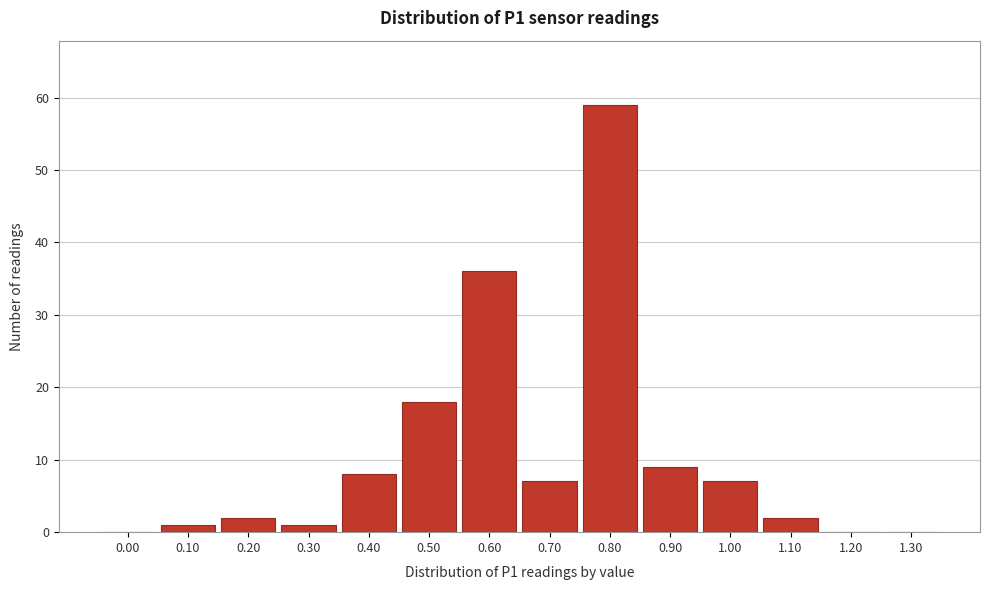

Reading right to left, extract all data points from this chart.

1.30=0	1.20=0	1.10=2	1.00=7	0.90=9	0.80=59	0.70=7	0.60=36	0.50=18	0.40=8	0.30=1	0.20=2	0.10=1	0.00=0